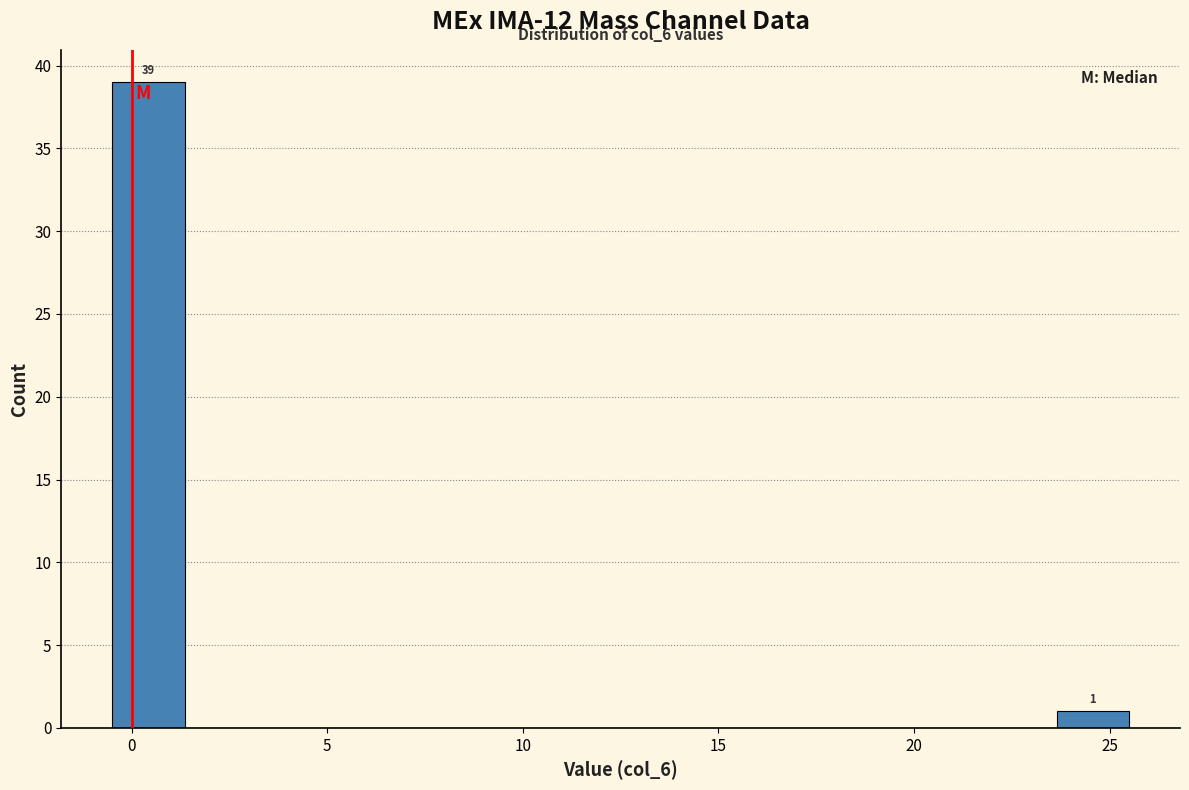

Around what value on the x-axis is the tallest bar? Give the approximate position of its centre, as read against the axis.

0.5